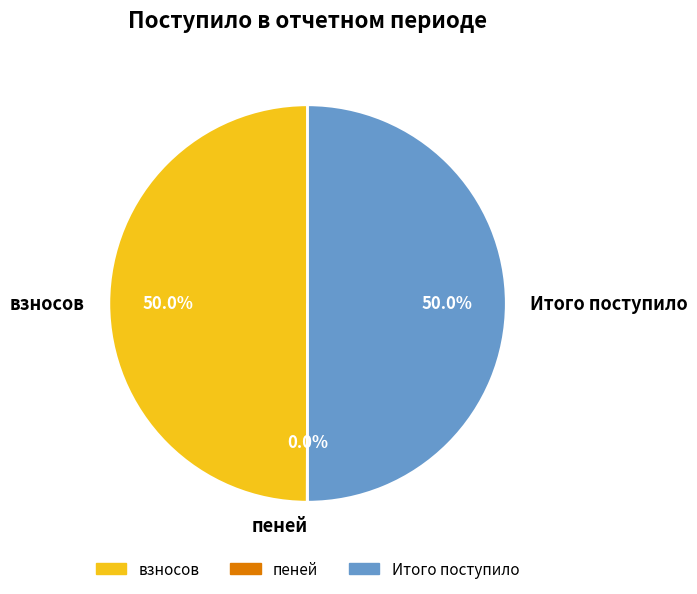

Is the sum of Итого поступило and взносов greater than half?

Yes